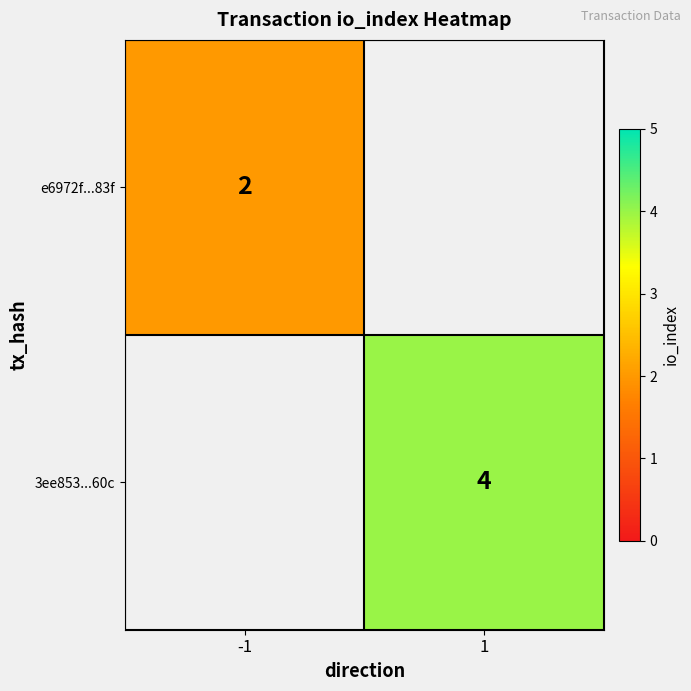

Is it true that 3ee853...60c equals 6 at 1?

False